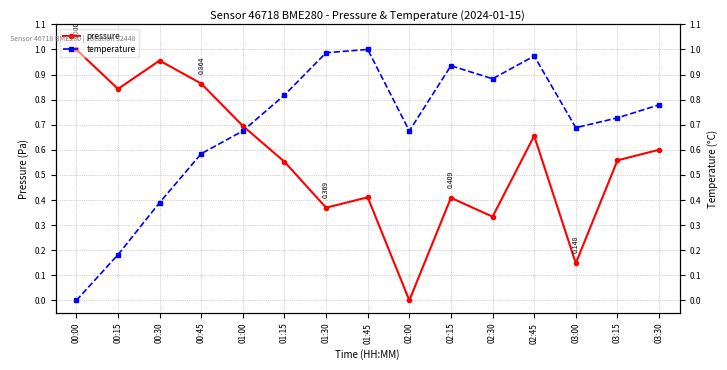

Does the chart display data point markers on the line(s)?

Yes